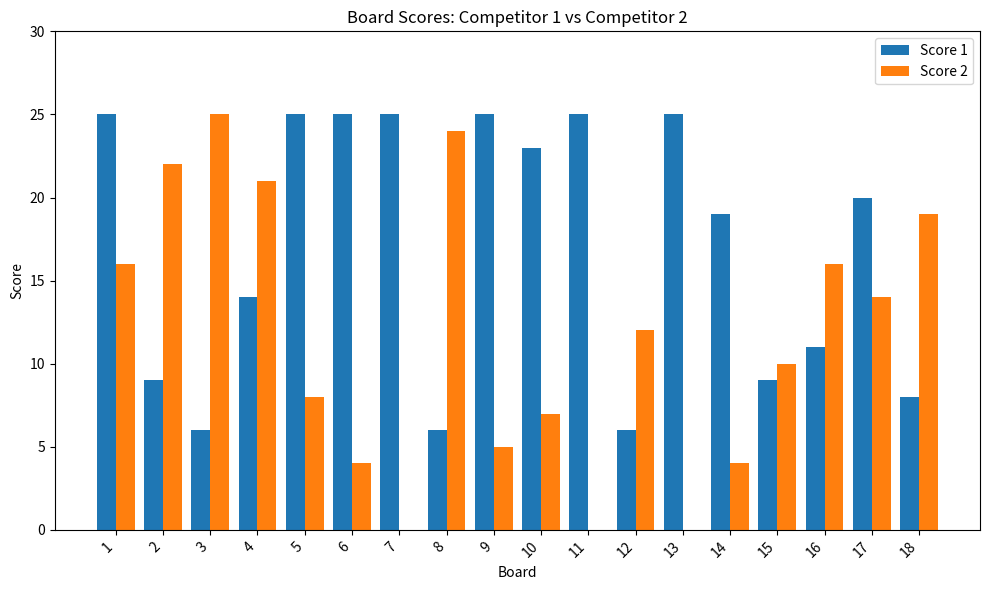

Are the bars grouped side by side (vs. stacked)?

Yes